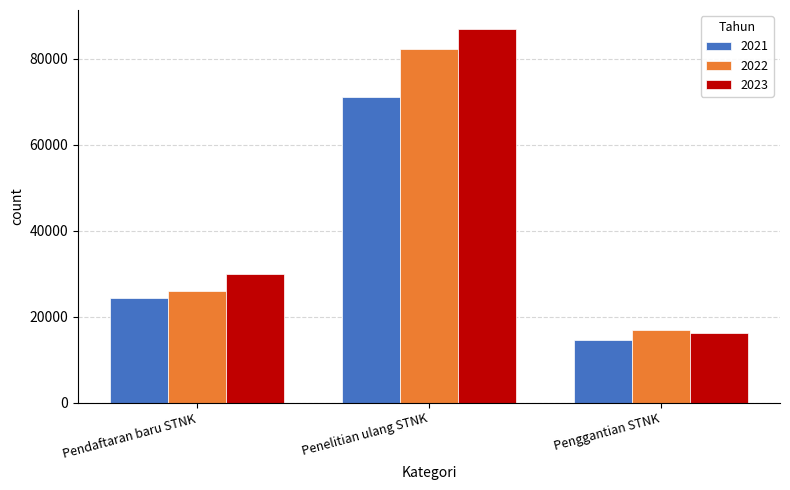

Rank the series by their average value, from highest to lowest.

2023, 2022, 2021